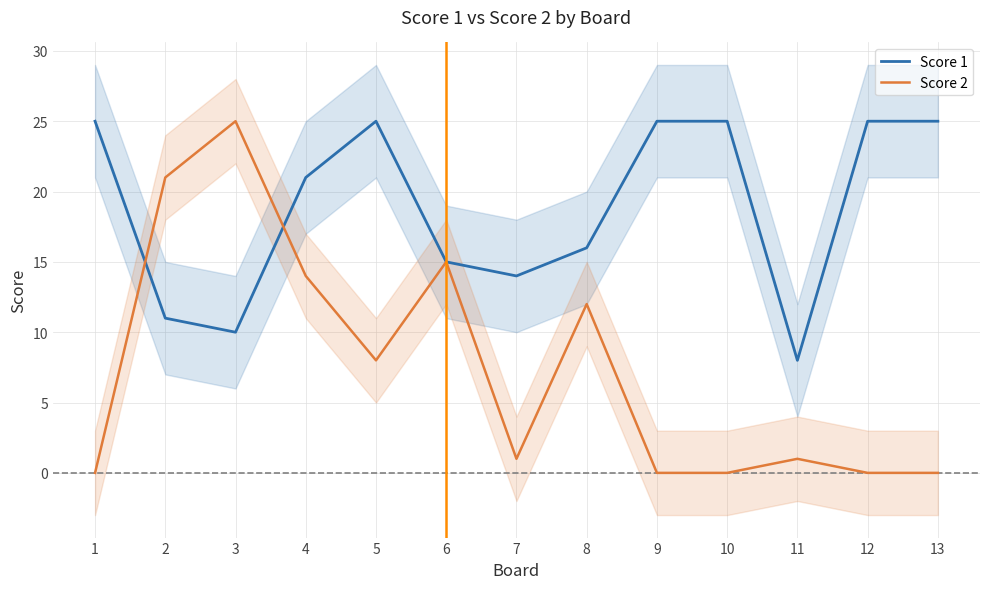

What is the sum of all Score 1 values?

245